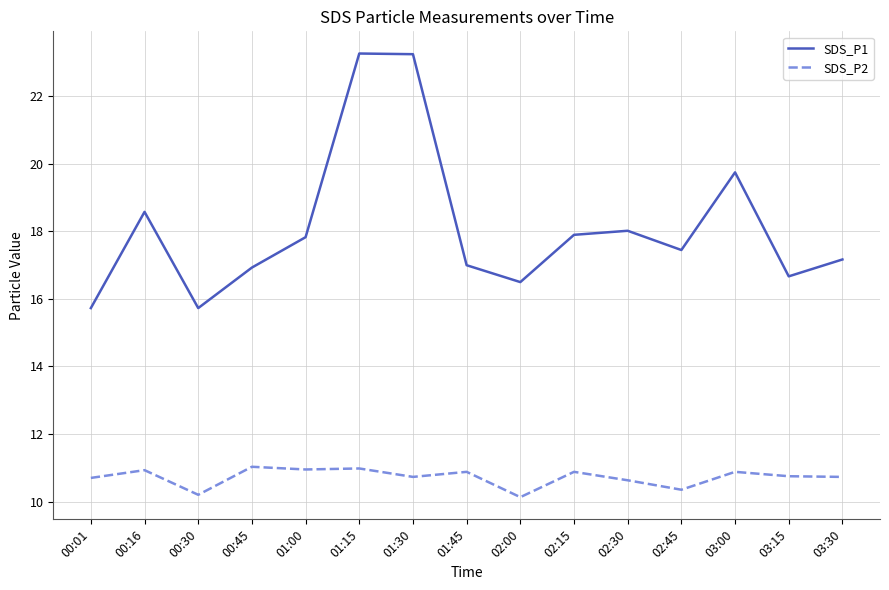

The value of SDS_P2 at 02:45 is 2.5. True or false?

False